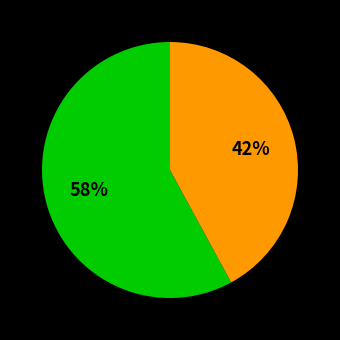

To the nearest percent, what is the average slice percentage?

50%